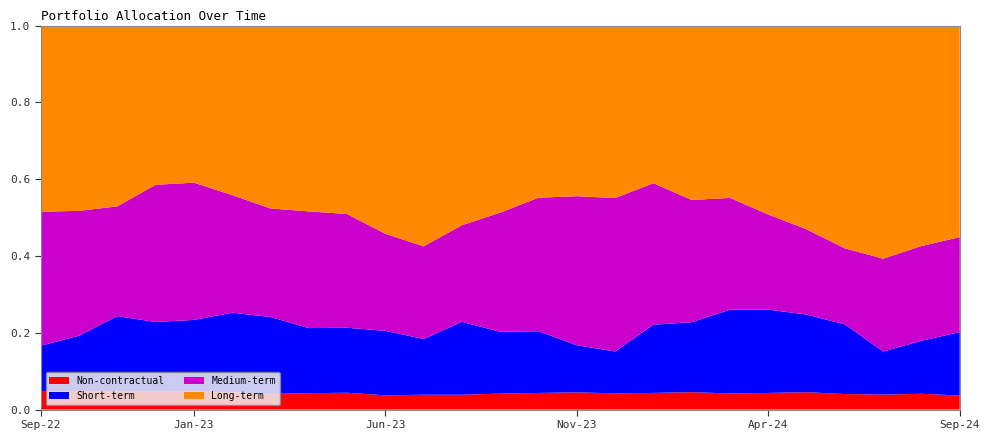

Reading right to left, transcribe all the data shown in this chart.

Non-contractual: Sep-24=0.0	Aug-24=0.0	Jul-24=0.0	Jun-24=0.0	May-24=0.0	Apr-24=0.0	Mar-24=0.0	Feb-24=0.0	Jan-24=0.0	Dec-23=0.0	Nov-23=0.0	Oct-23=0.0	Sep-23=0.0	Aug-23=0.0	Jul-23=0.0	Jun-23=0.0	May-23=0.0	Apr-23=0.0	Mar-23=0.0	Feb-23=0.0	Jan-23=0.0	Dec-22=0.0	Nov-22=0.0	Oct-22=0.0	Sep-22=0.0
Short-term: Sep-24=0.2	Aug-24=0.1	Jul-24=0.1	Jun-24=0.2	May-24=0.2	Apr-24=0.2	Mar-24=0.2	Feb-24=0.2	Jan-24=0.2	Dec-23=0.1	Nov-23=0.1	Oct-23=0.2	Sep-23=0.2	Aug-23=0.2	Jul-23=0.1	Jun-23=0.2	May-23=0.2	Apr-23=0.2	Mar-23=0.2	Feb-23=0.2	Jan-23=0.2	Dec-22=0.2	Nov-22=0.2	Oct-22=0.1	Sep-22=0.1
Medium-term: Sep-24=0.2	Aug-24=0.2	Jul-24=0.2	Jun-24=0.2	May-24=0.2	Apr-24=0.2	Mar-24=0.3	Feb-24=0.3	Jan-24=0.4	Dec-23=0.4	Nov-23=0.4	Oct-23=0.3	Sep-23=0.3	Aug-23=0.3	Jul-23=0.2	Jun-23=0.3	May-23=0.3	Apr-23=0.3	Mar-23=0.3	Feb-23=0.3	Jan-23=0.4	Dec-22=0.4	Nov-22=0.3	Oct-22=0.3	Sep-22=0.3
Long-term: Sep-24=0.6	Aug-24=0.6	Jul-24=0.6	Jun-24=0.6	May-24=0.5	Apr-24=0.5	Mar-24=0.4	Feb-24=0.5	Jan-24=0.4	Dec-23=0.4	Nov-23=0.4	Oct-23=0.4	Sep-23=0.5	Aug-23=0.5	Jul-23=0.6	Jun-23=0.5	May-23=0.5	Apr-23=0.5	Mar-23=0.5	Feb-23=0.4	Jan-23=0.4	Dec-22=0.4	Nov-22=0.5	Oct-22=0.5	Sep-22=0.5